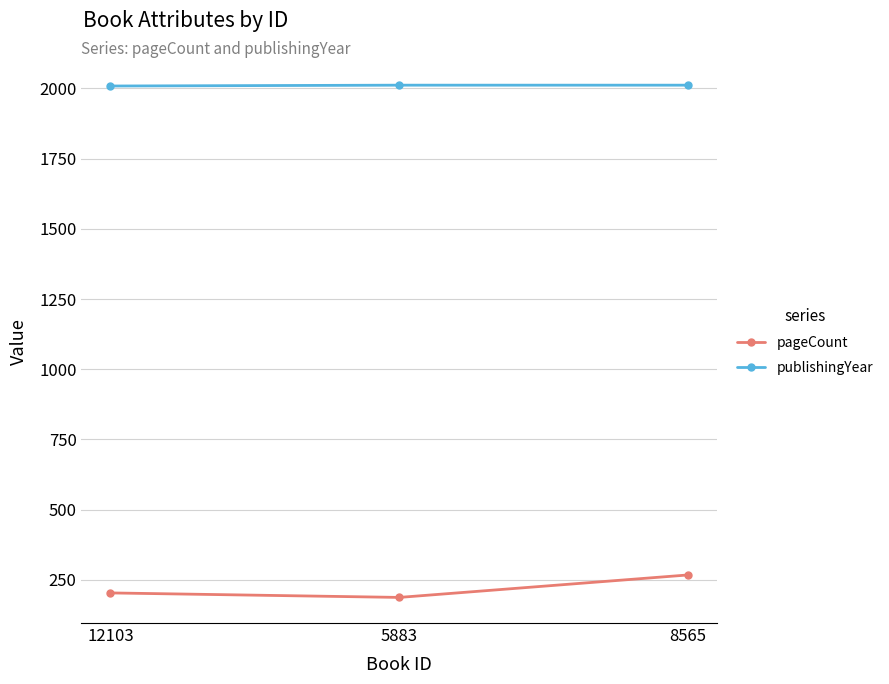

What is the total value across all series at 8565?

2279